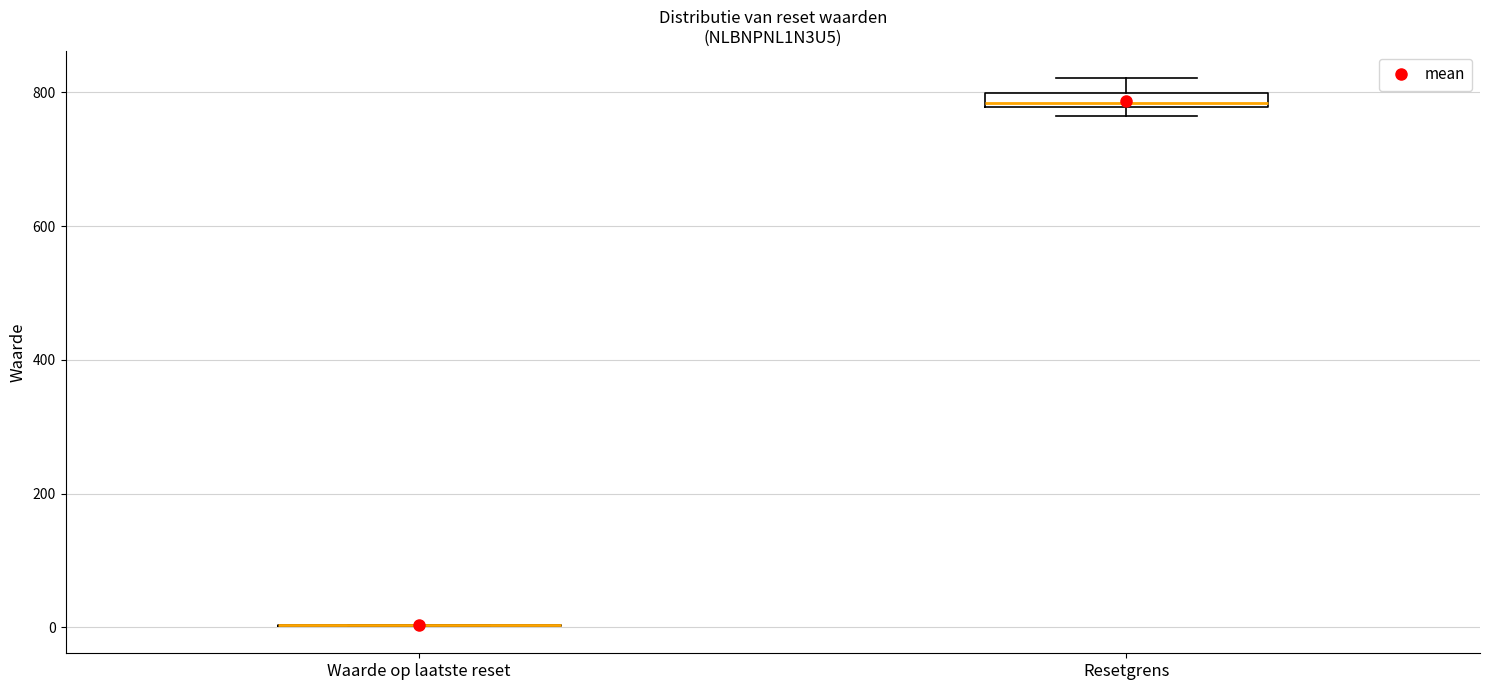

Which box is the tallest, from its lower edge to its upper edge?

Resetgrens